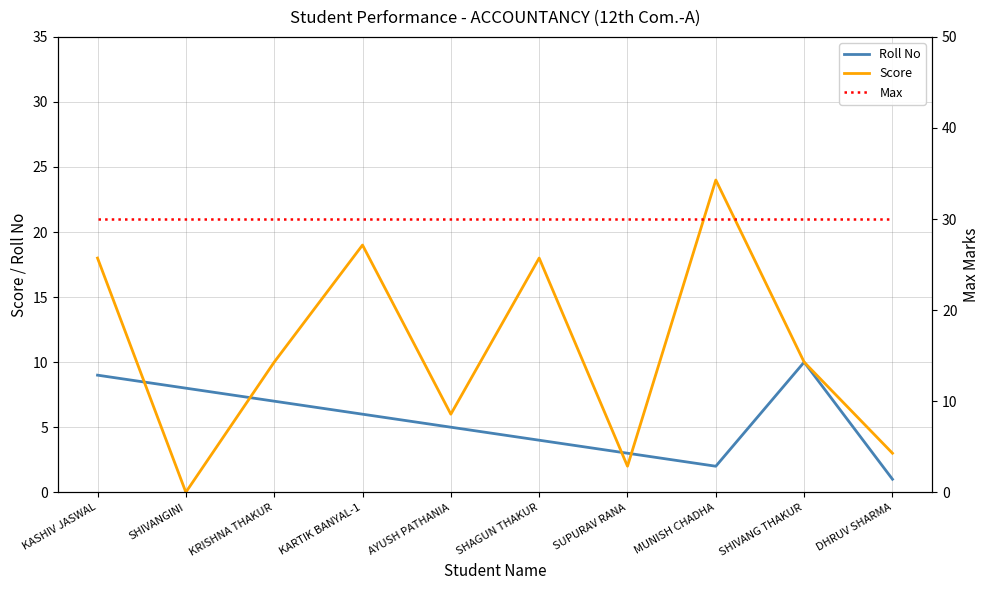

At KASHIV JASWAL, list the series in order from smallest to largest.

Roll No, Score, Max